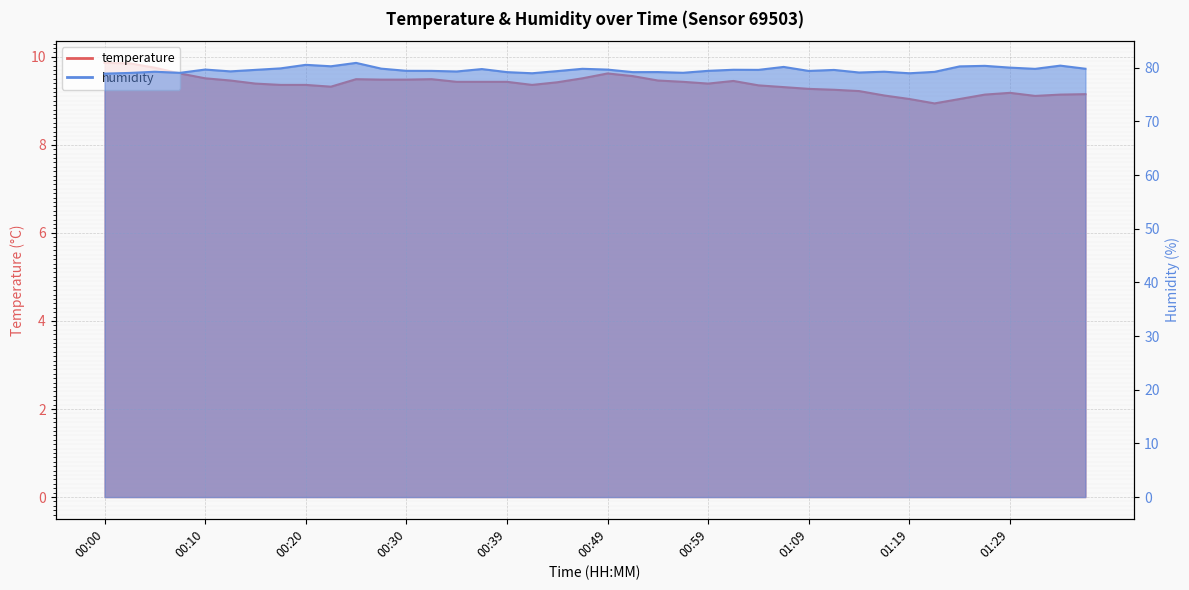

List the series in order of their peak value, lowest first.

temperature, humidity